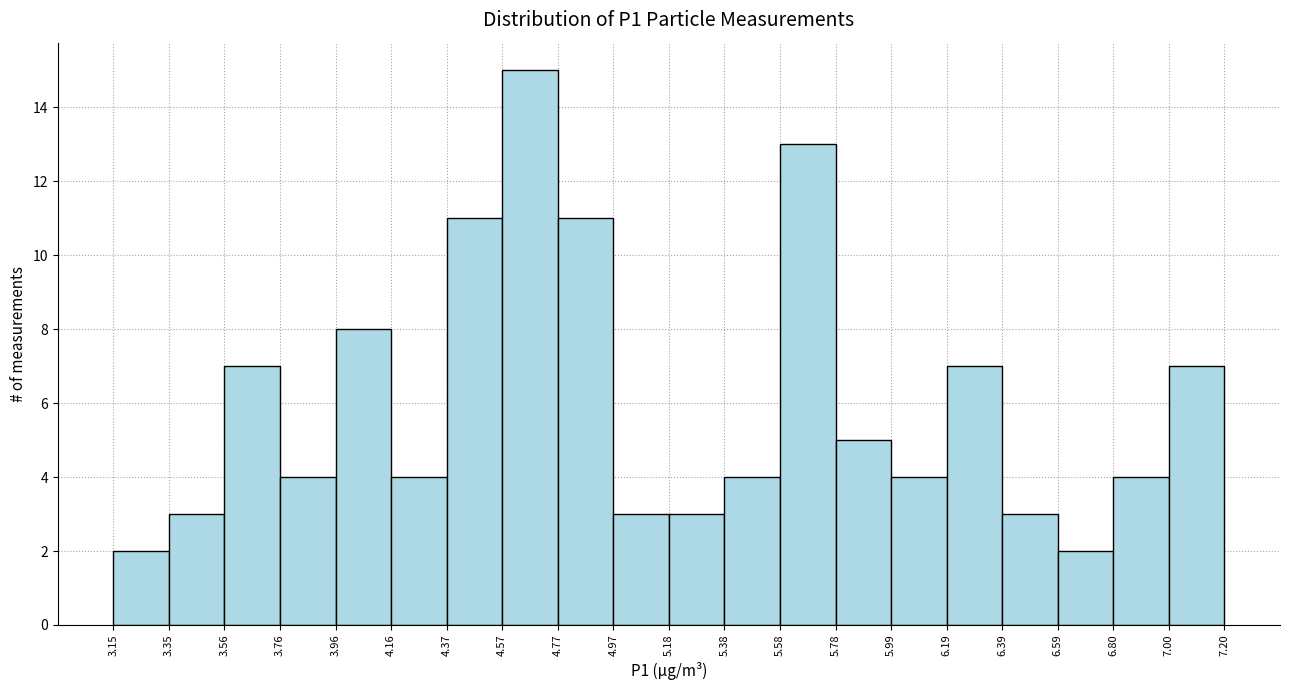

What is the height of the bar covering 5.58 to 5.78 on the x-axis? The values are not printed on the chart, so give them approximately, as read against the axis.

13